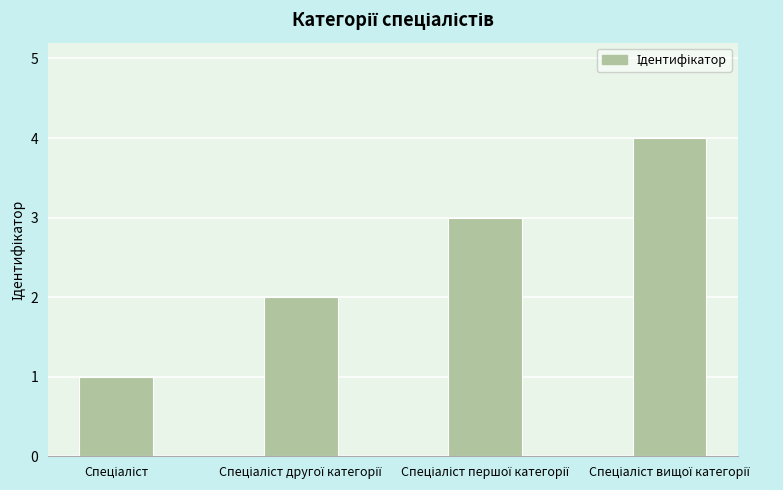

How many distinct data groups are displayed?

1